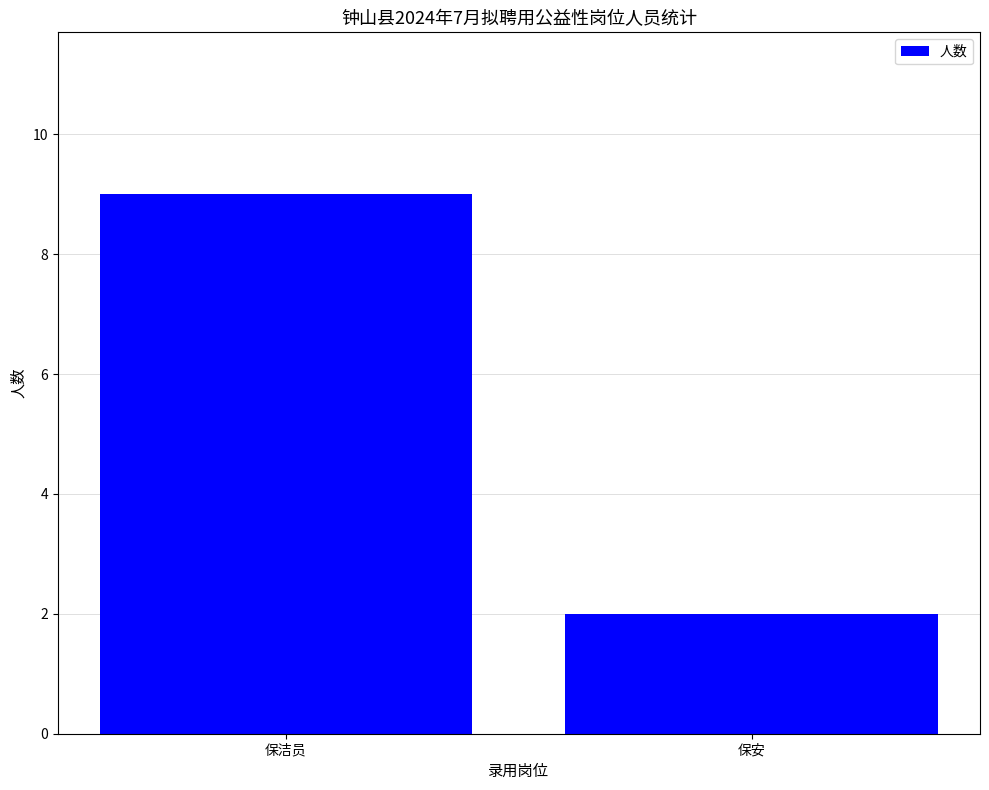

What is the value of the 2nd bar from the left?

2